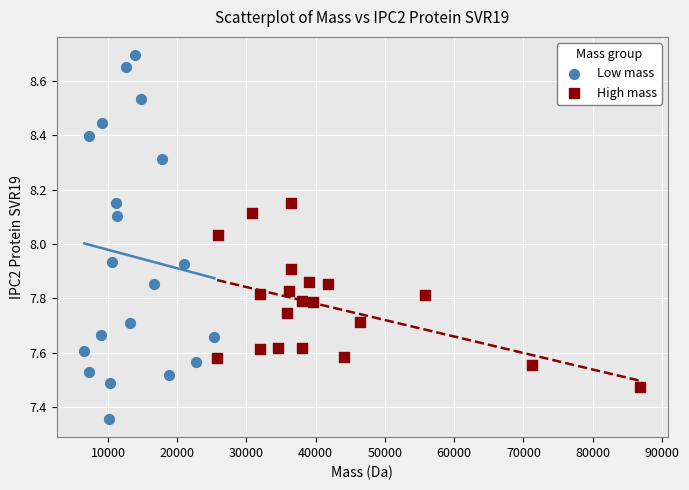

Which series contains the lowest Y value?

Low mass